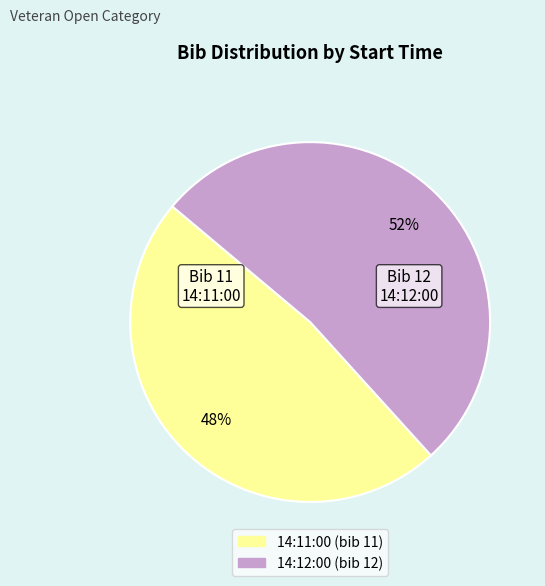

Which slice is the largest?

14:12:00